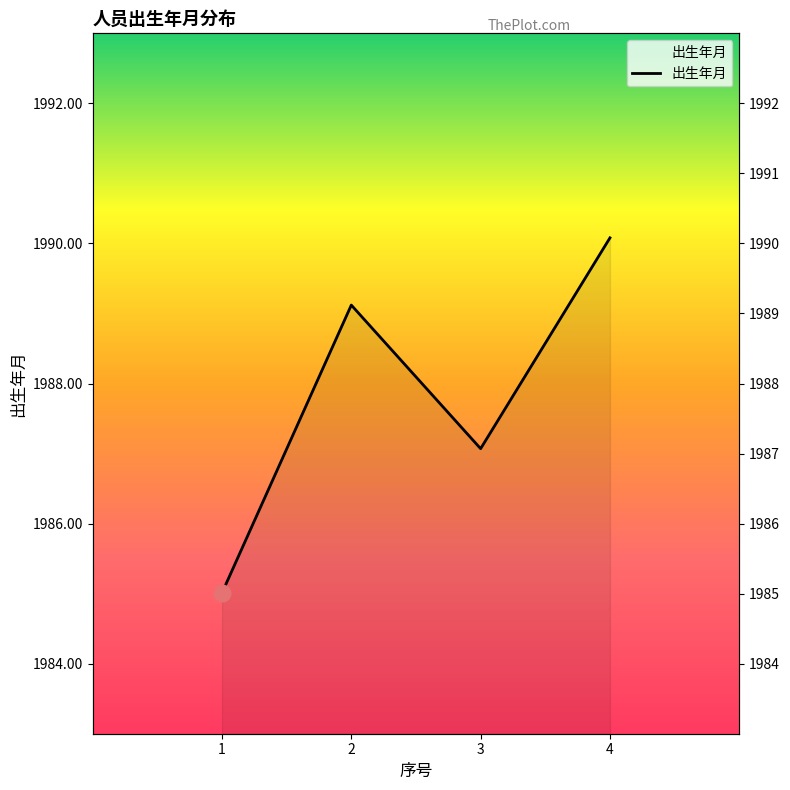

What is the greatest value displayed?

1990.1